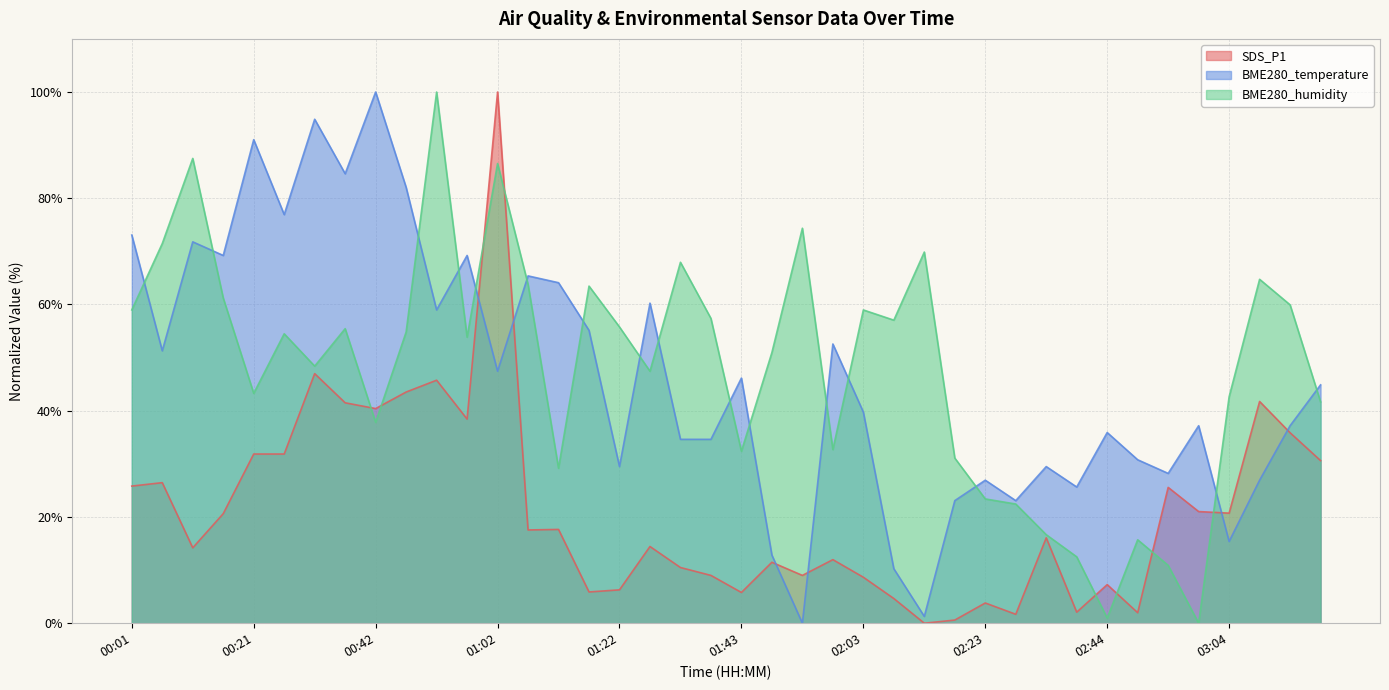

At which label is BME280_temperature closest to 50?

00:06